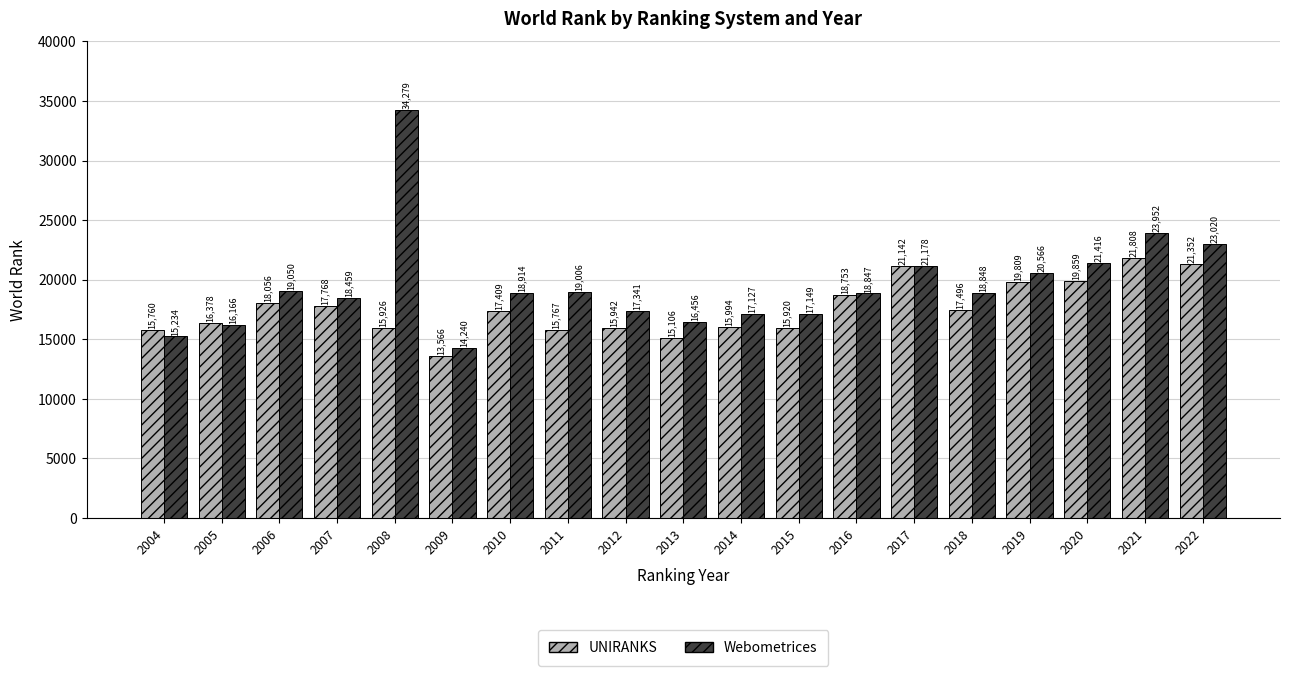

What is the average value of the UNIRANKS series?

17569